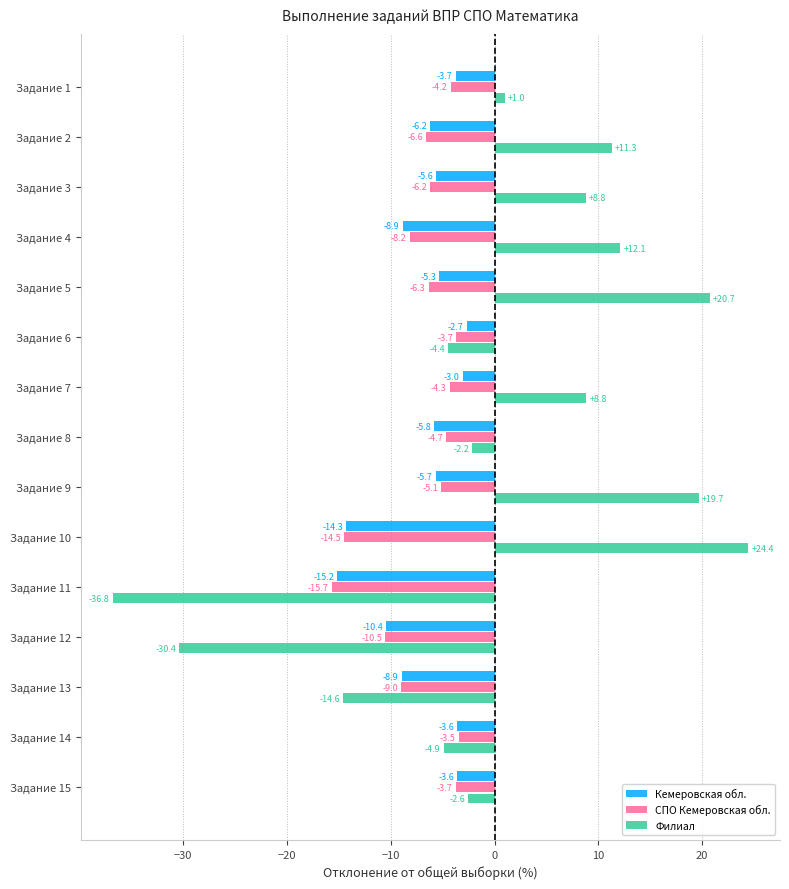

Is the value of Филиал at Задание 13 greater than the value of Кемеровская обл. at Задание 6?

No